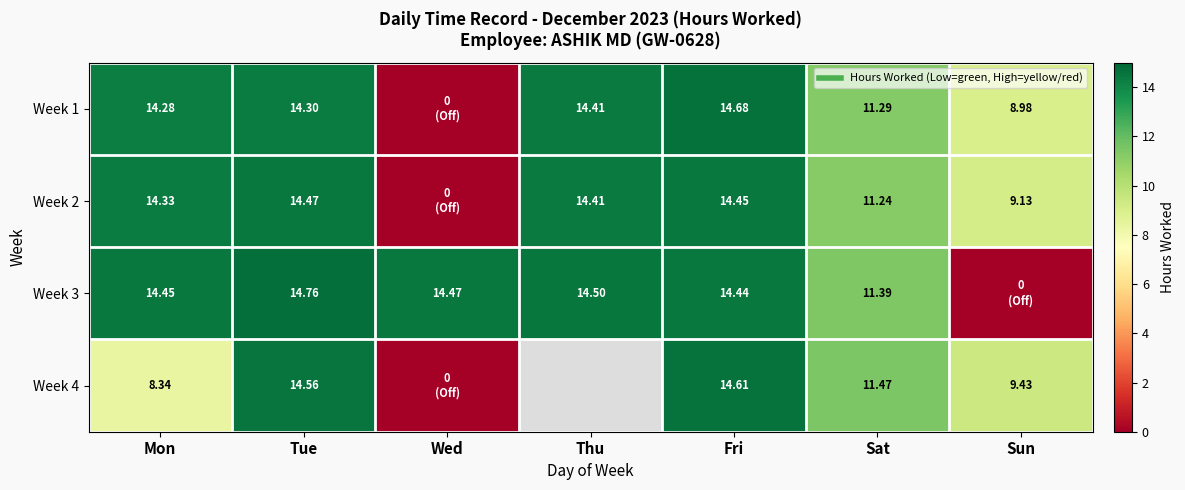

Count the number of data series in this chart.

4